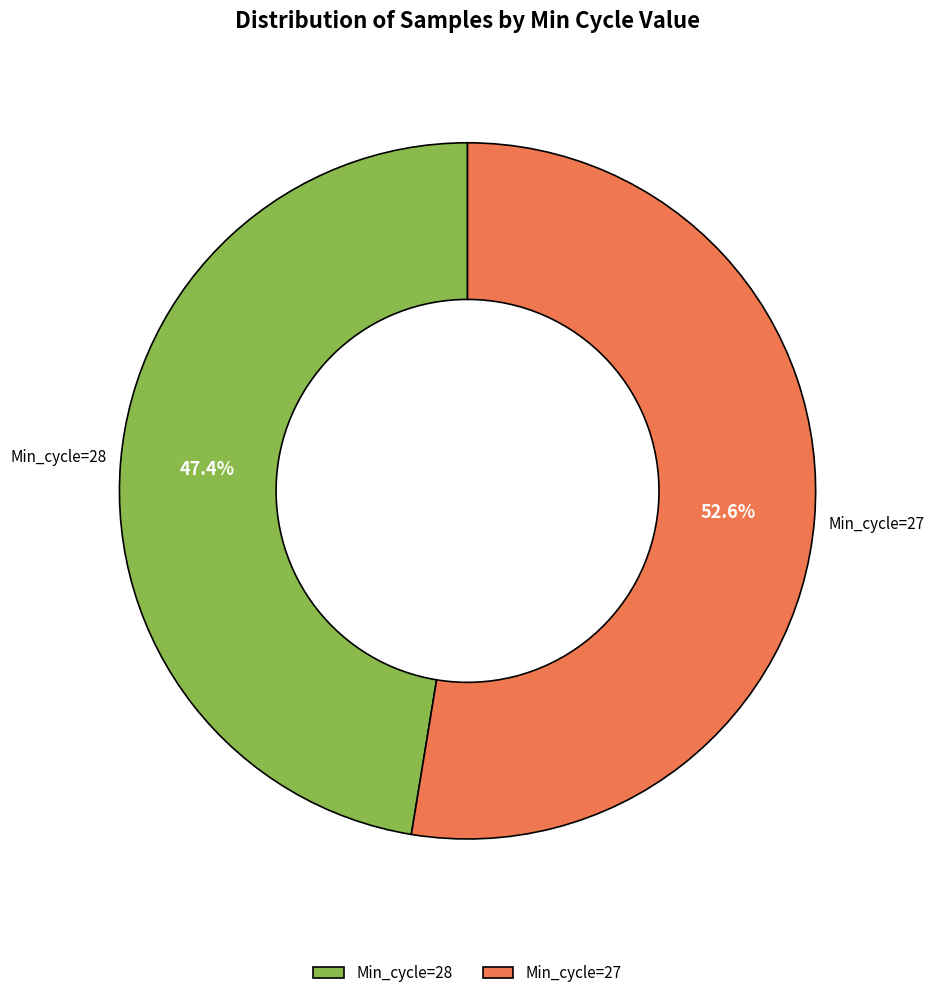

Between Min_cycle=28 and Min_cycle=27, which is larger?

Min_cycle=27